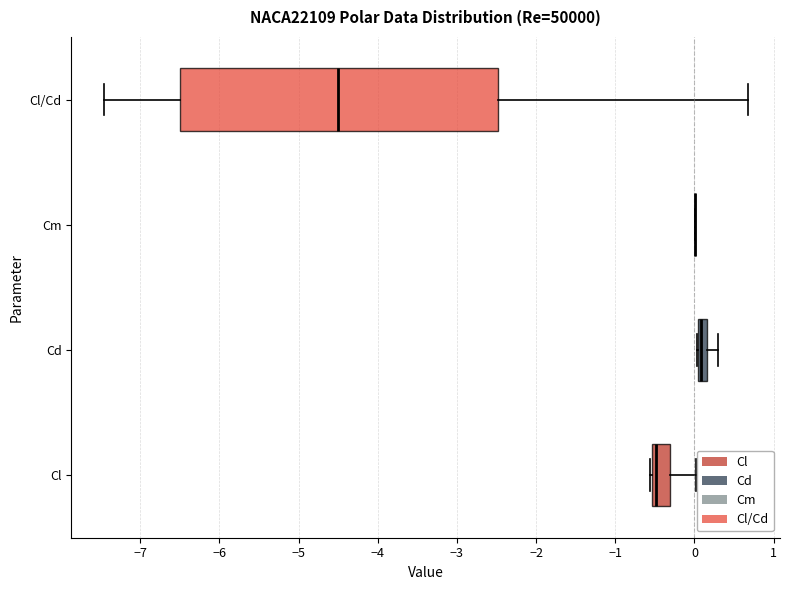

Where is the right edge of the box for Cl on the x-axis? The values are not printed on the chart, so give them approximately, as read against the axis.

-0.3